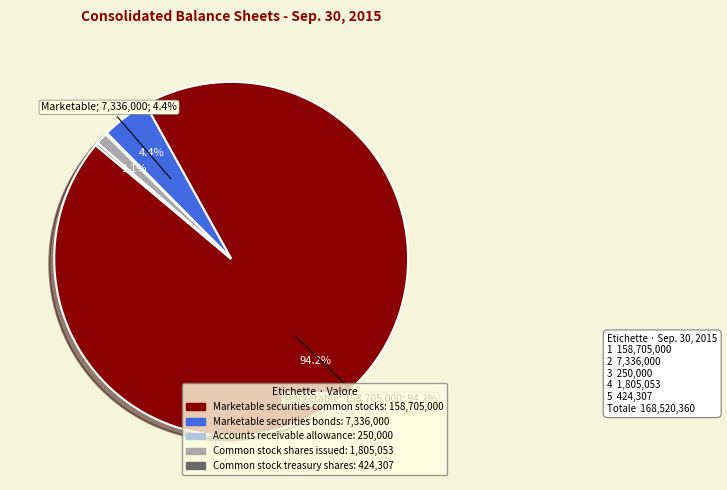

Combined, what portion of the pie is Common stock shares issued and Marketable securities common stocks?

95.2%